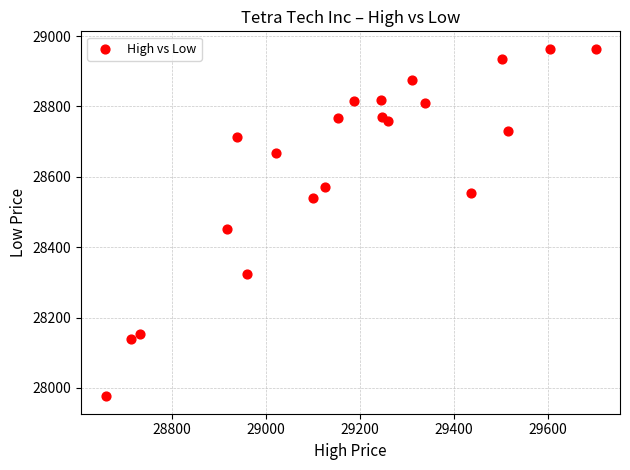

What Y value in the scatter plot is closest to 28470?

28451